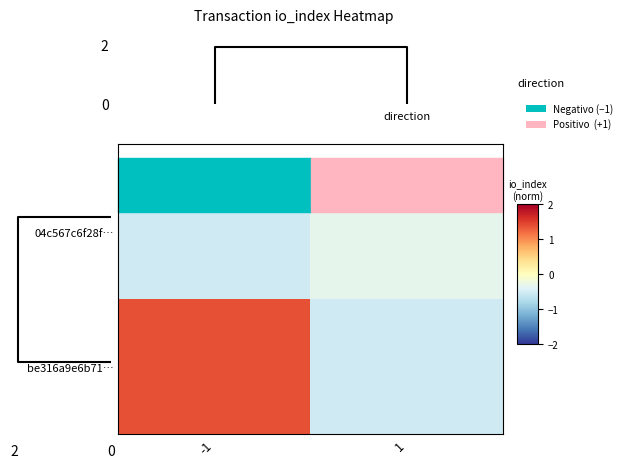

At how many categories does at least one series exceed 0?

1